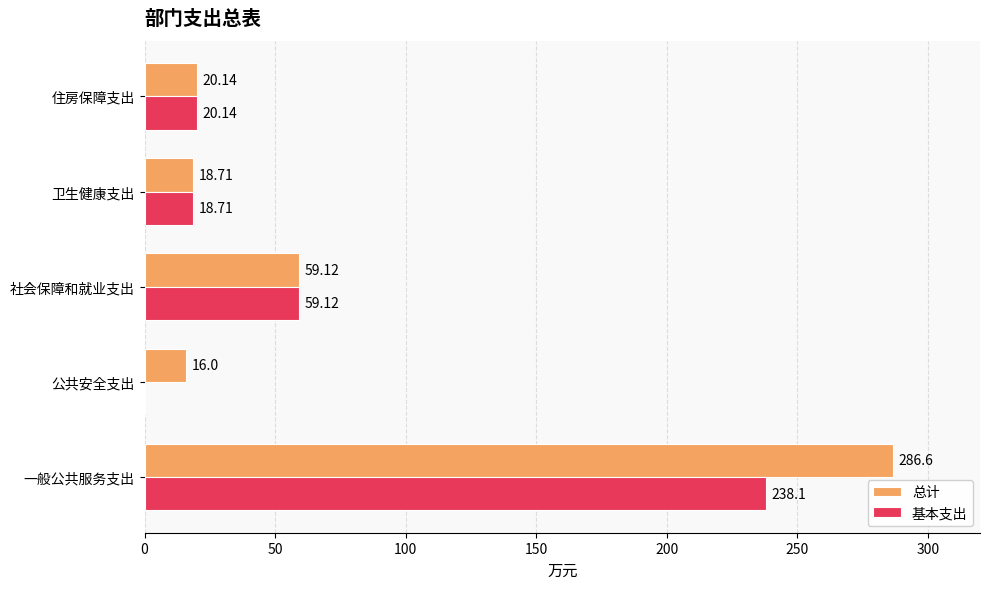

Which category has the highest value in the 总计 series?

一般公共服务支出